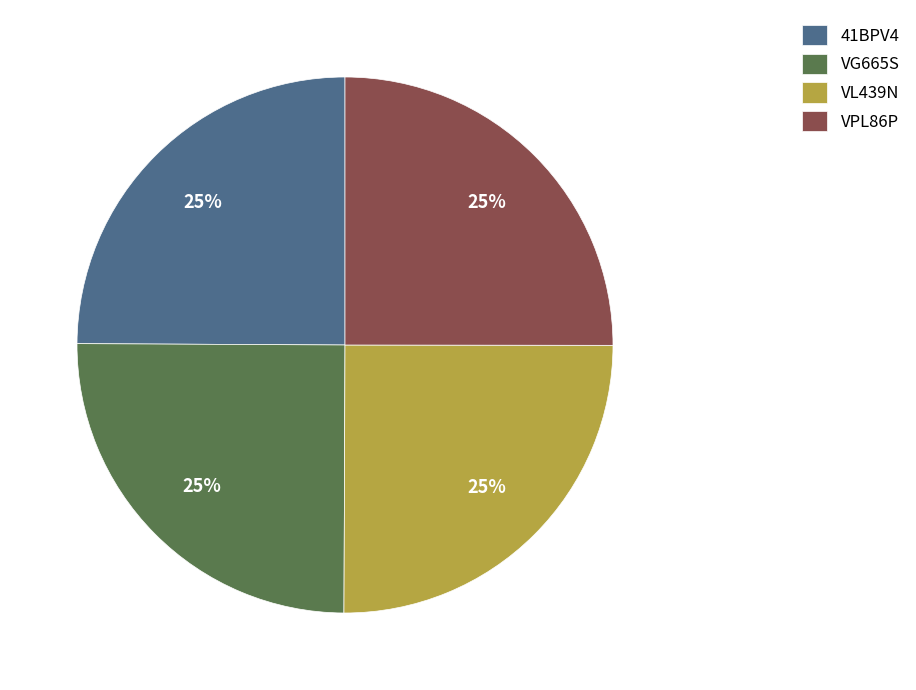

What percentage is the VPL86P slice, to the nearest percent?

25%